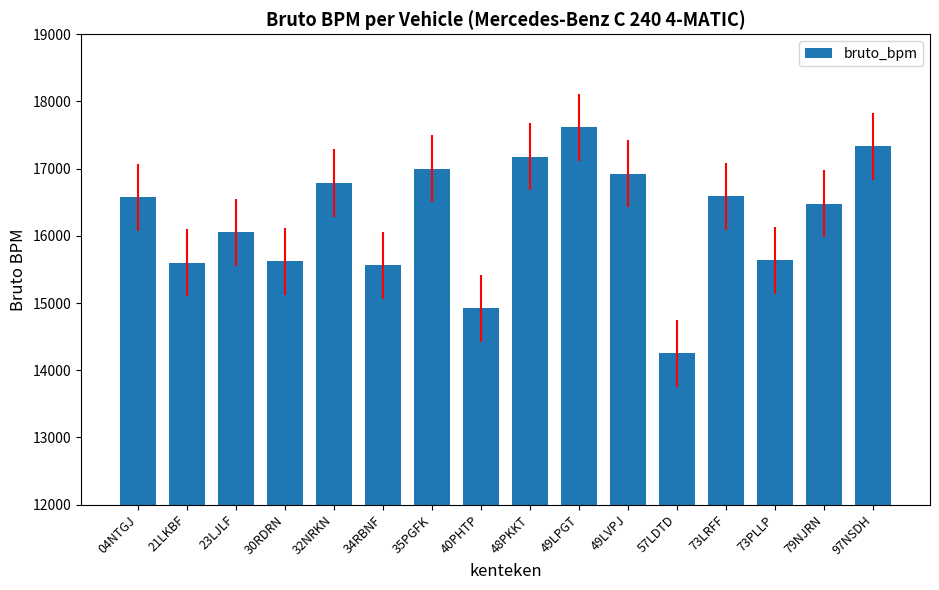

What is the maximum value shown in the chart?

17615